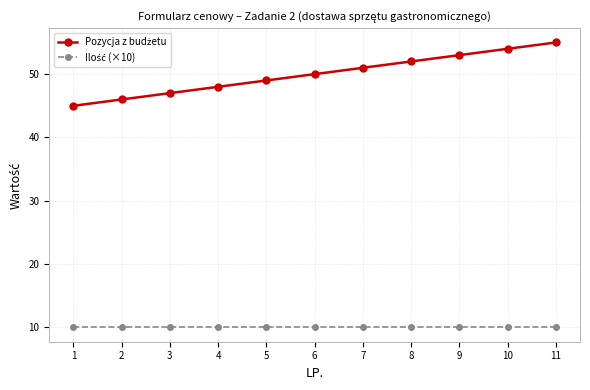

Count the number of data series in this chart.

2